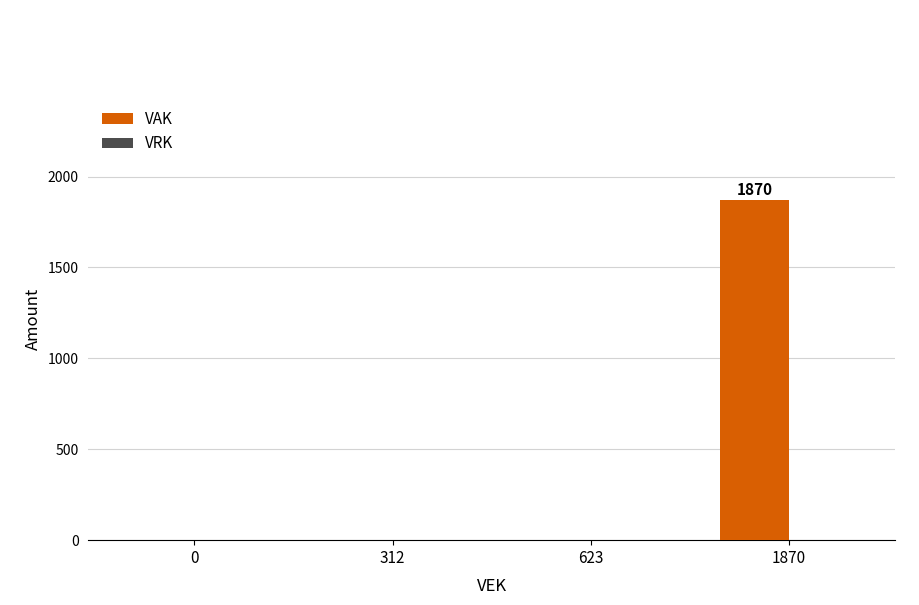

True or false: the data shows 0 at 623.

True